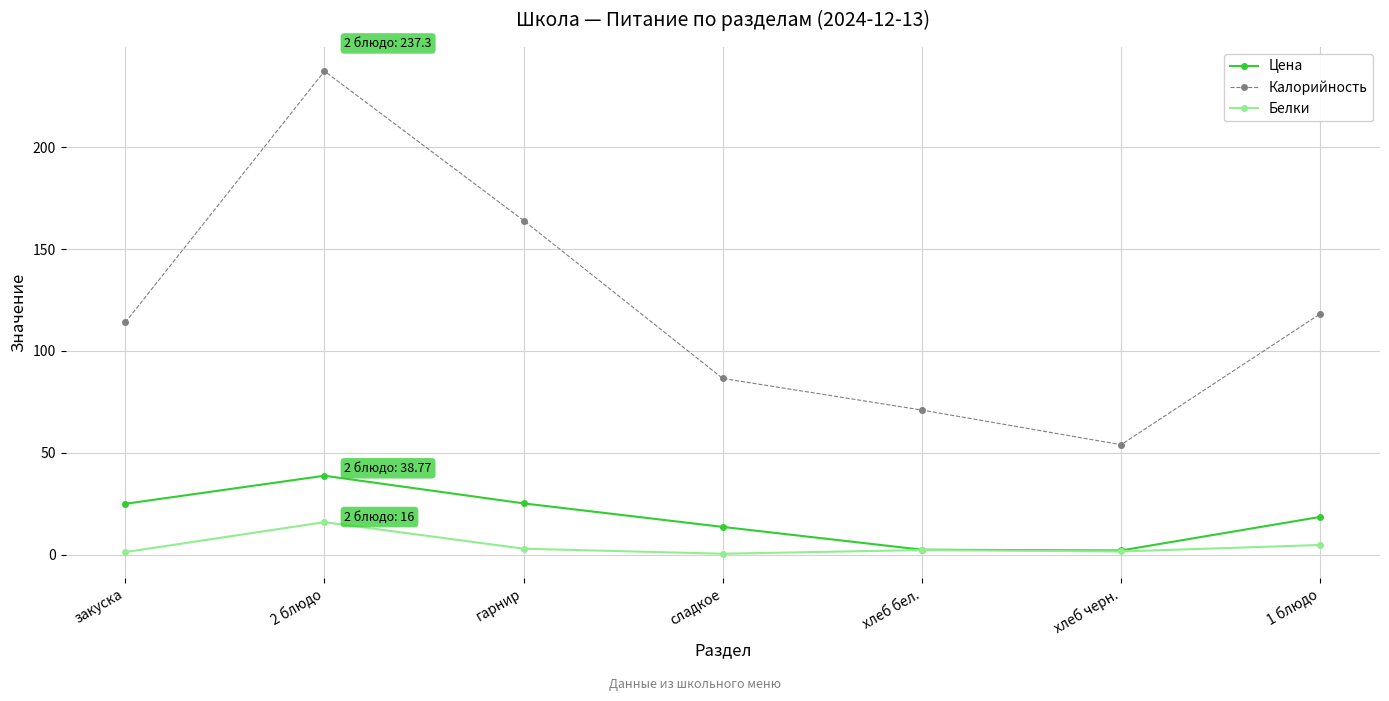

What is the total value across all series at хлеб черн.?

57.7